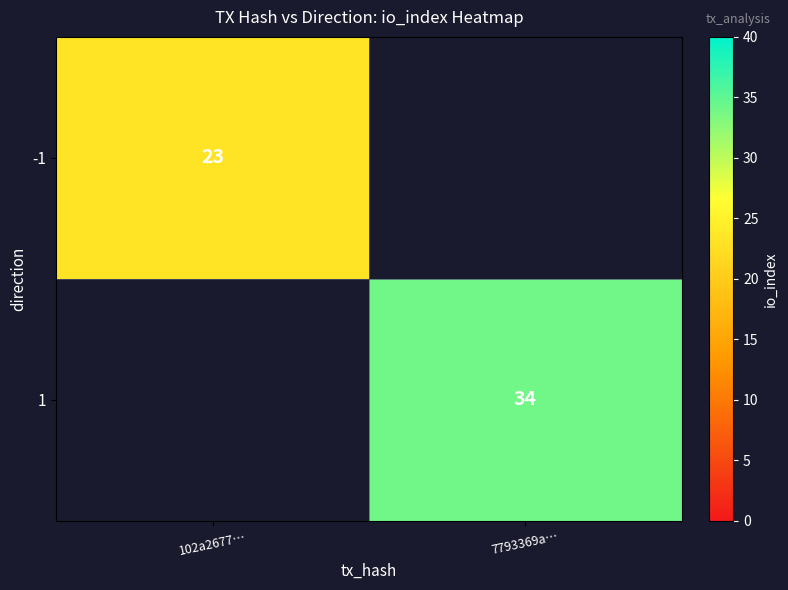

What is the smallest value displayed?

23.0